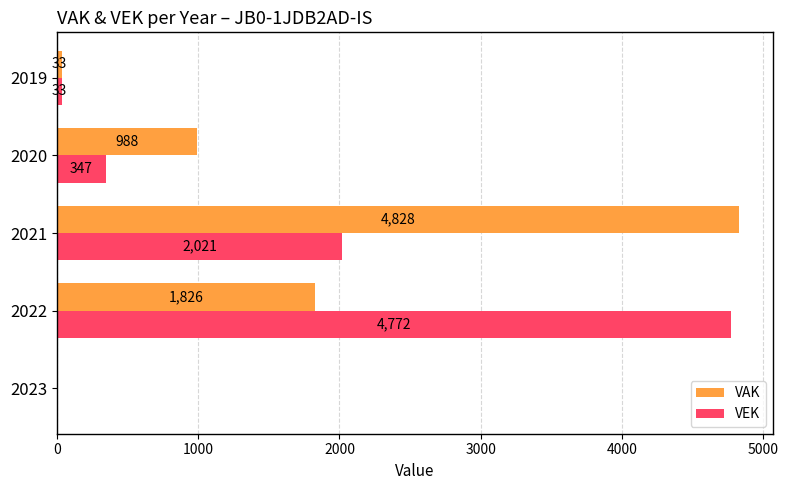

How many data points does each series have?

5